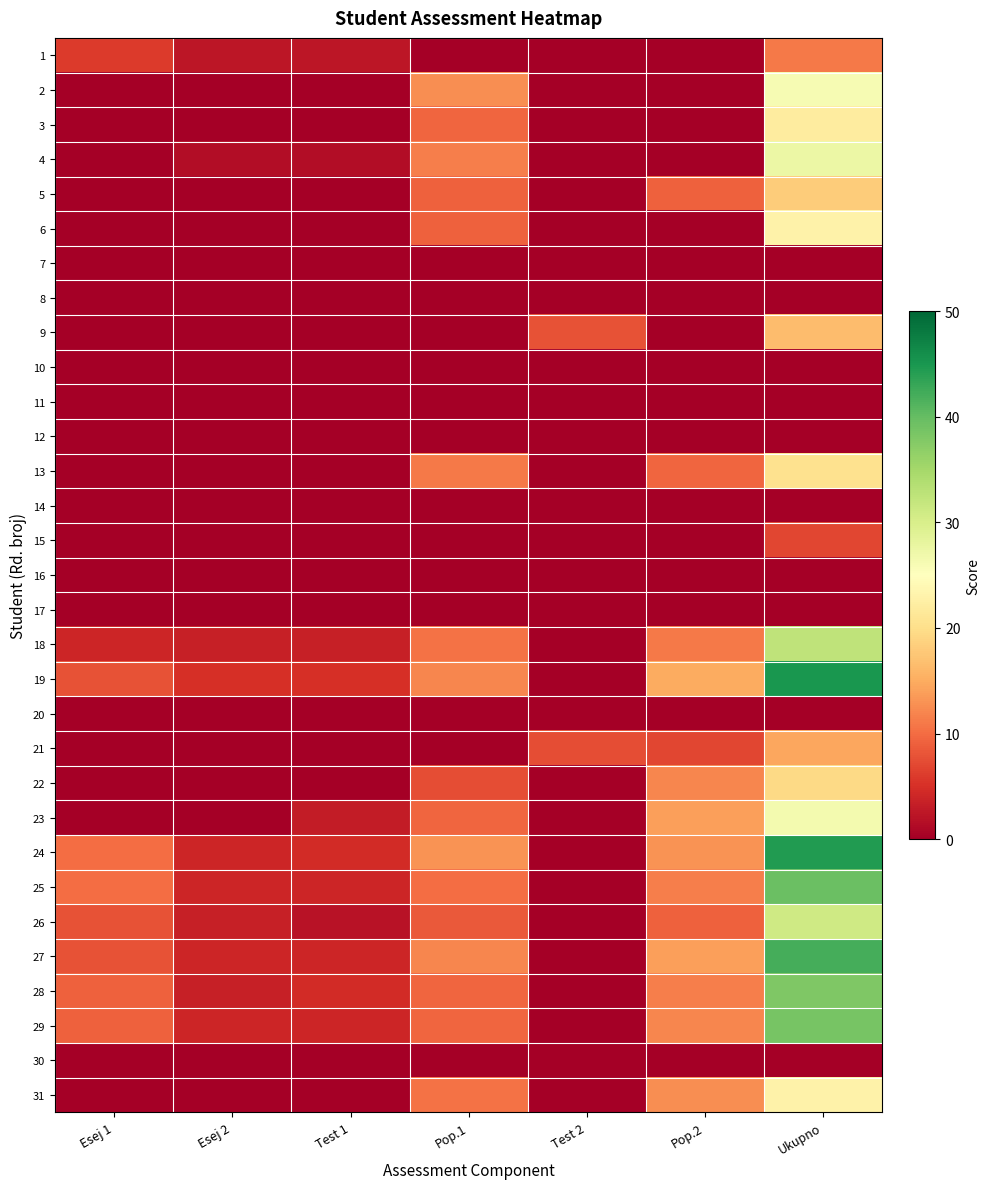

At Pop.1, list the series in order from smallest to largest.

1, 7, 8, 9, 10, 11, 12, 14, 15, 16, 17, 20, 21, 30, 22, 26, 5, 6, 3, 23, 28, 29, 25, 18, 31, 13, 4, 19, 27, 2, 24